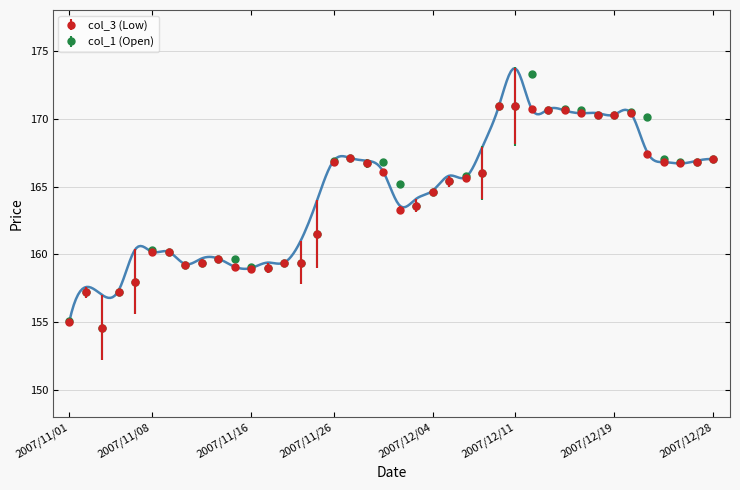

What is the difference between the maximum and minimum values in the col_1 series?

18.7